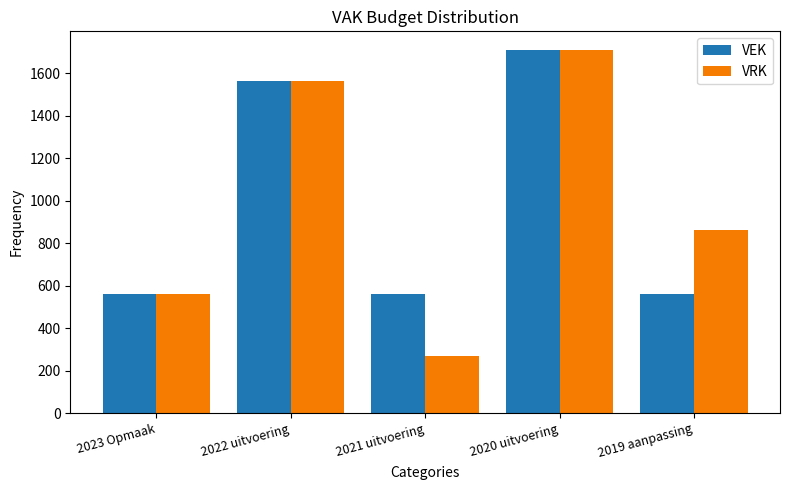

What is the maximum value shown in the chart?

1713